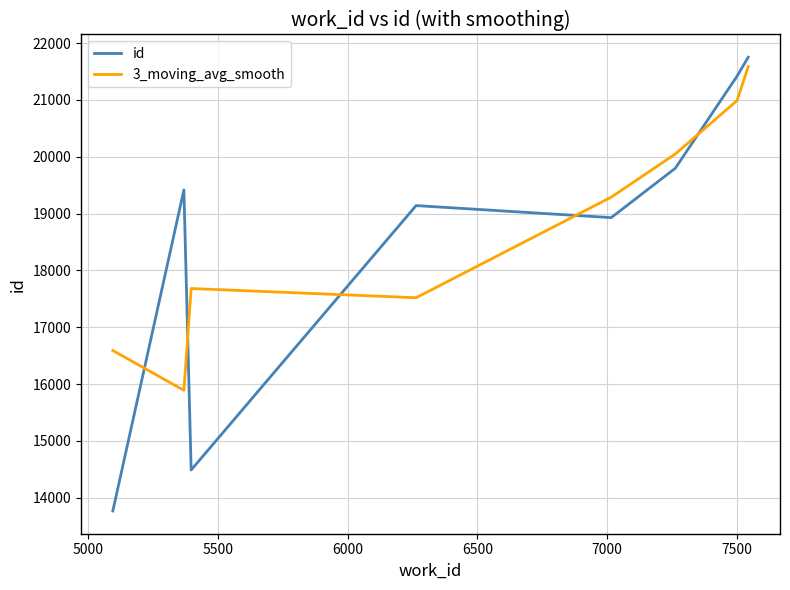

Rank the series by their average value, from lowest to highest.

id, 3_moving_avg_smooth